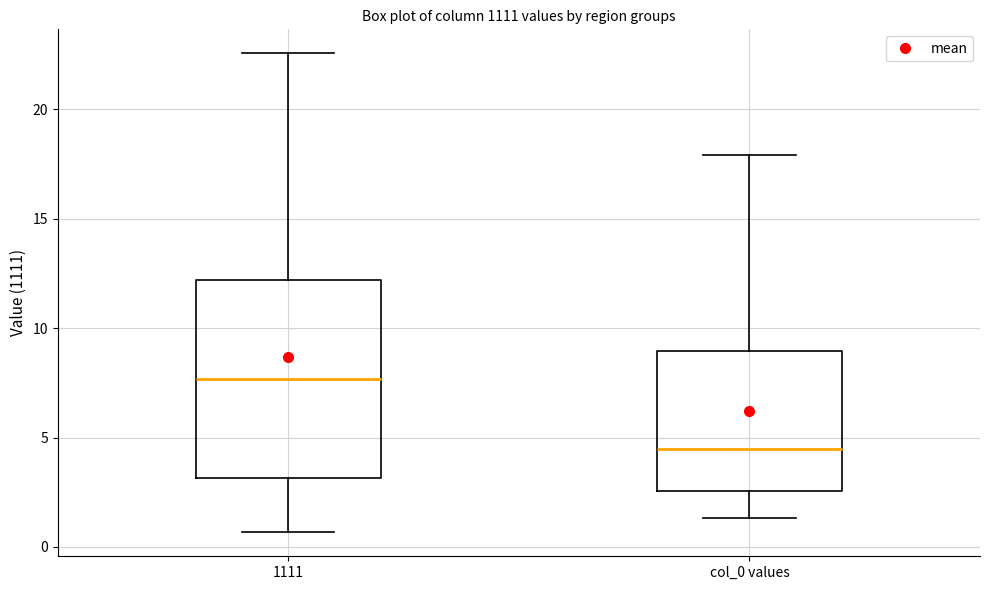

Where is the upper edge of the box for 1111 on the y-axis? The values are not printed on the chart, so give them approximately, as read against the axis.

12.0